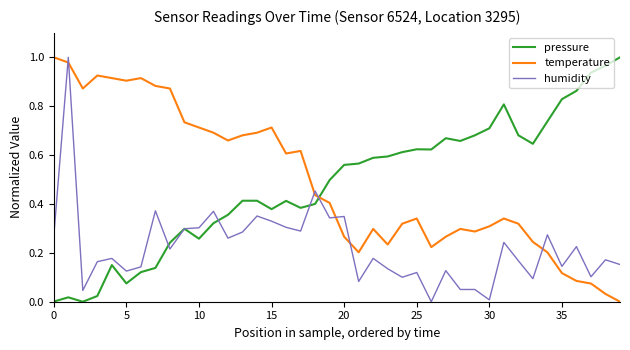

How many times do temperature and pressure cross each other?

1